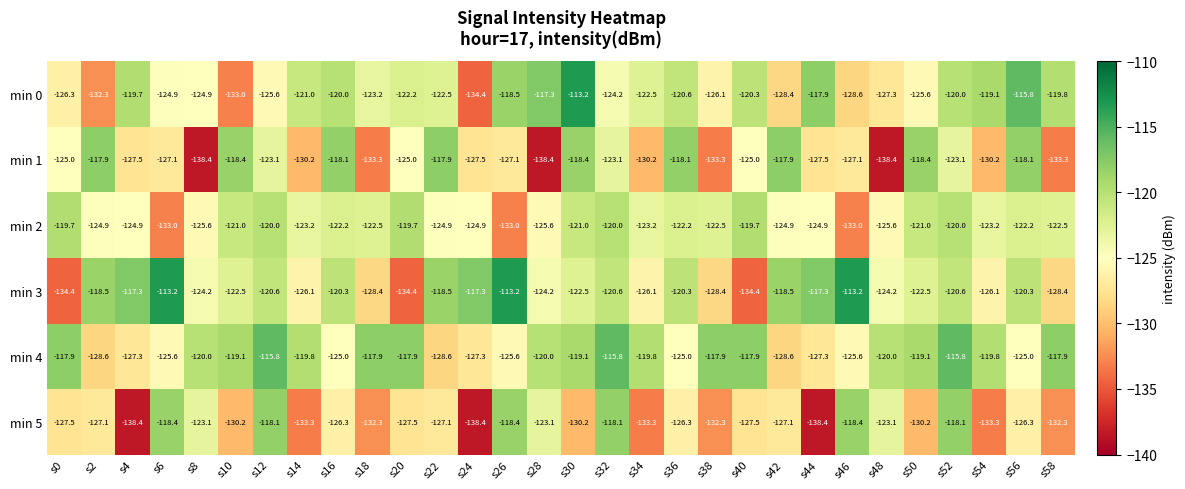

What is the difference between the highest and lowest values at s28?

21.1